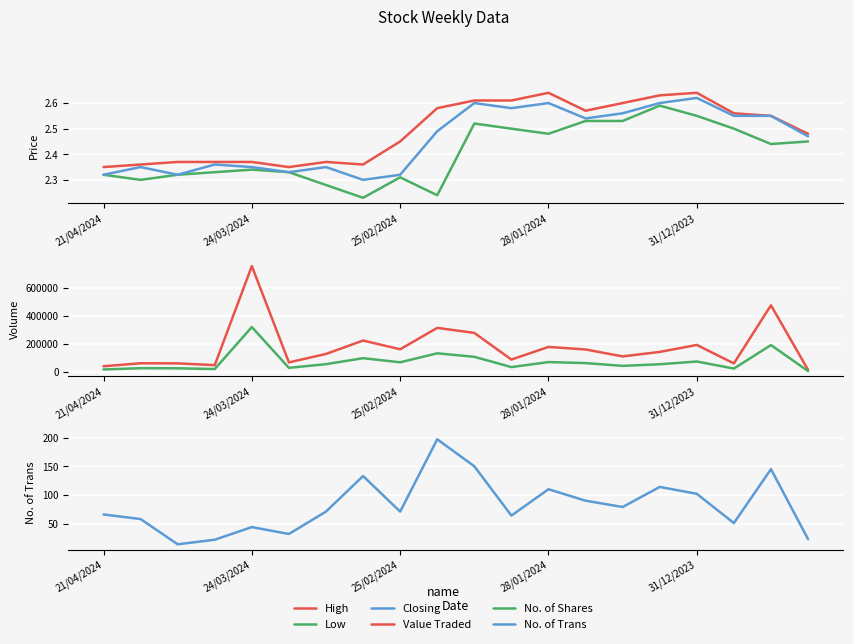

What position from the left is 17?

18